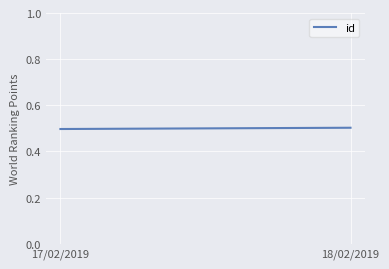

Reading left to right, what are all the values shown in this chart?

17/02/2019=0.5	18/02/2019=0.5